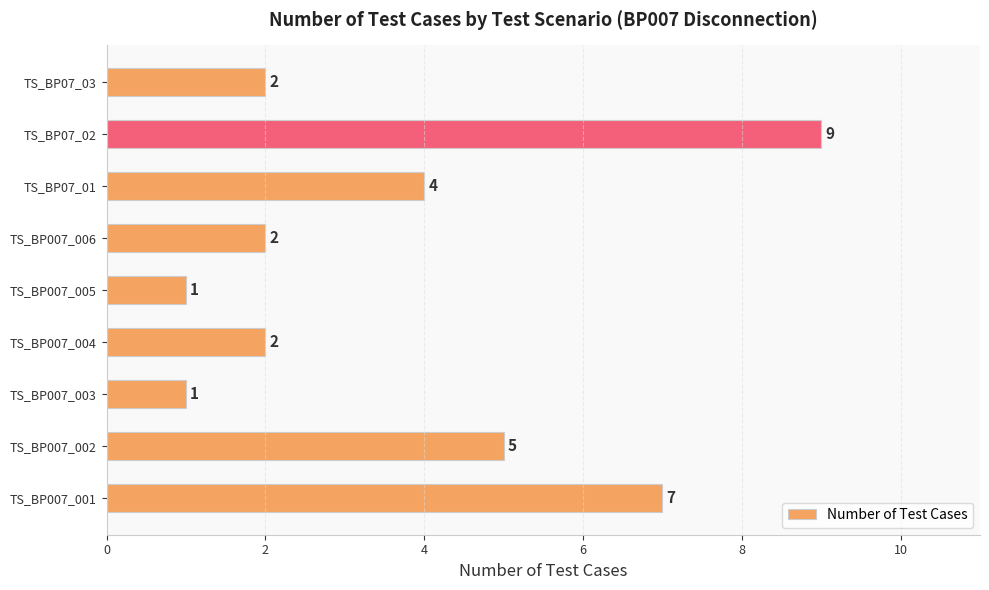

What is the ratio of the value at TS_BP07_01 to the value at TS_BP007_003?

4.0